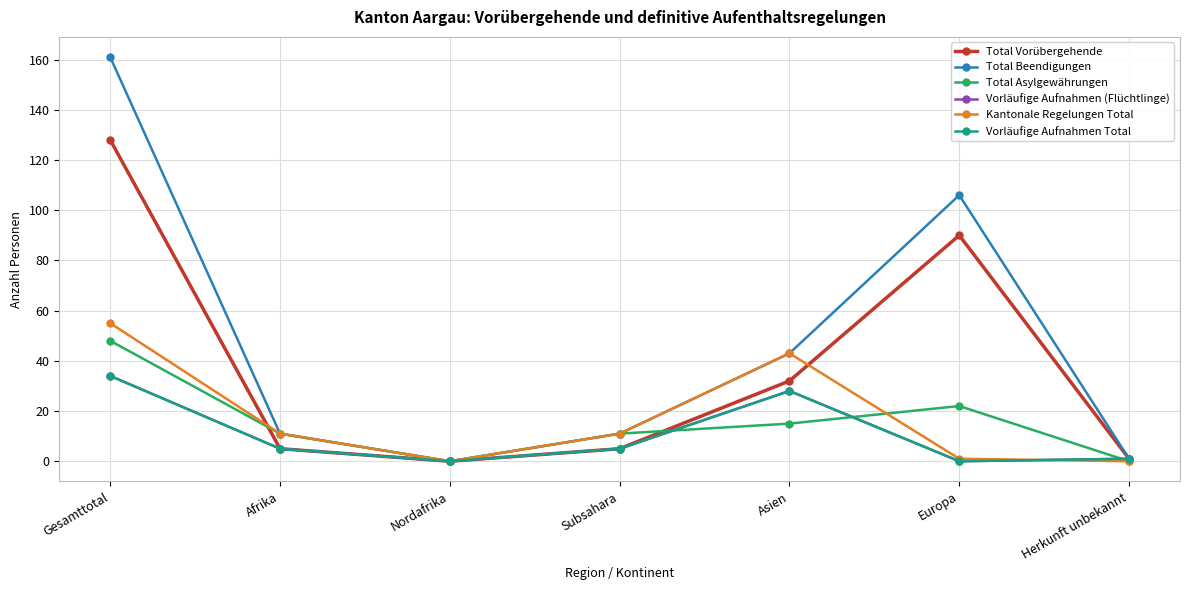

Does the chart display data point markers on the line(s)?

Yes